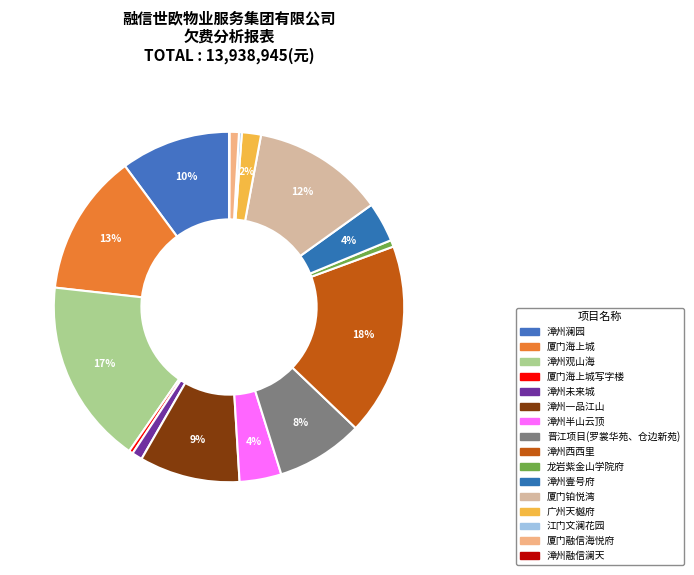

Rank the categories by value from highest to lowest.

漳州西西里, 漳州观山海, 厦门海上城, 厦门铂悦湾, 漳州澜园, 漳州一品江山, 晋江项目(罗裳华苑、仓边新苑), 漳州半山云顶, 漳州壹号府, 广州天樾府, 漳州未来城, 厦门融信海悦府, 龙岩紫金山学院府, 厦门海上城写字楼, 江门文澜花园, 漳州融信澜天